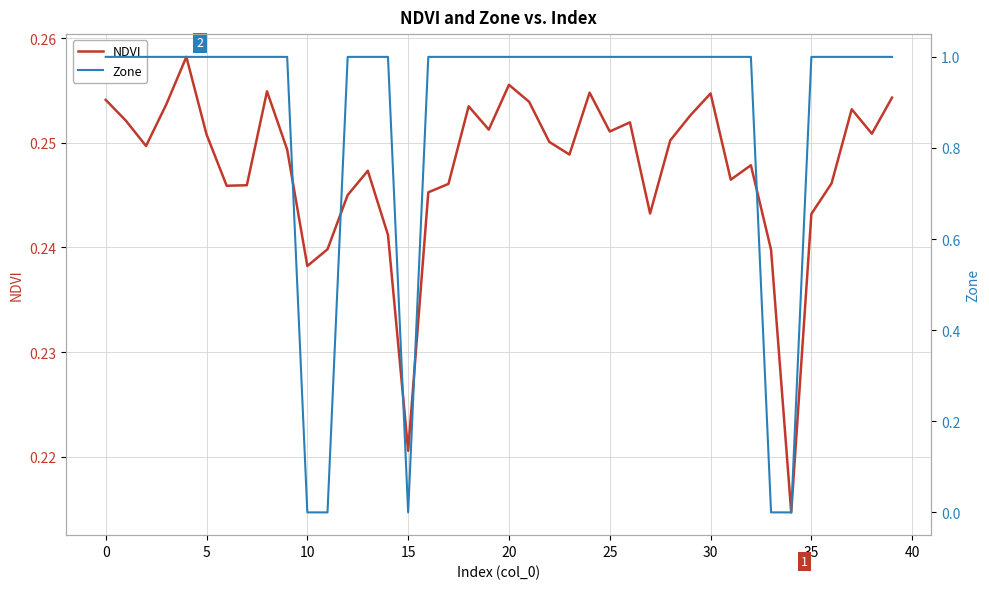

What is the greatest value displayed?

1.0